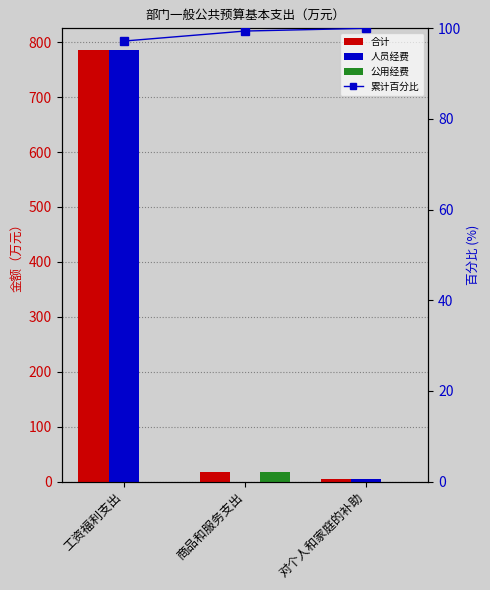

What is the sum of all 合计 values?

808.8